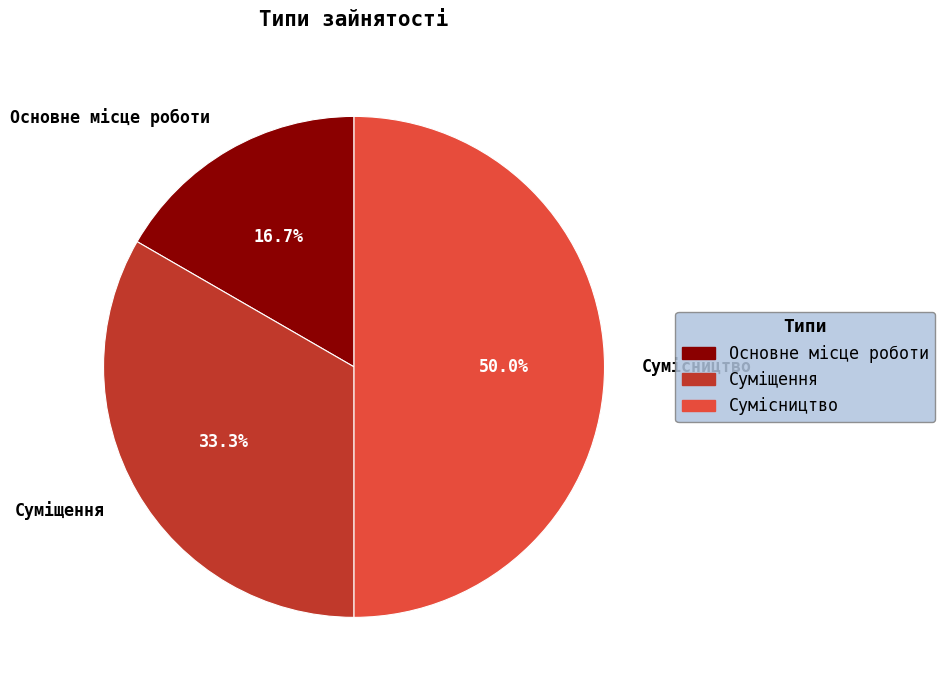

How many slices are in this pie chart?

3